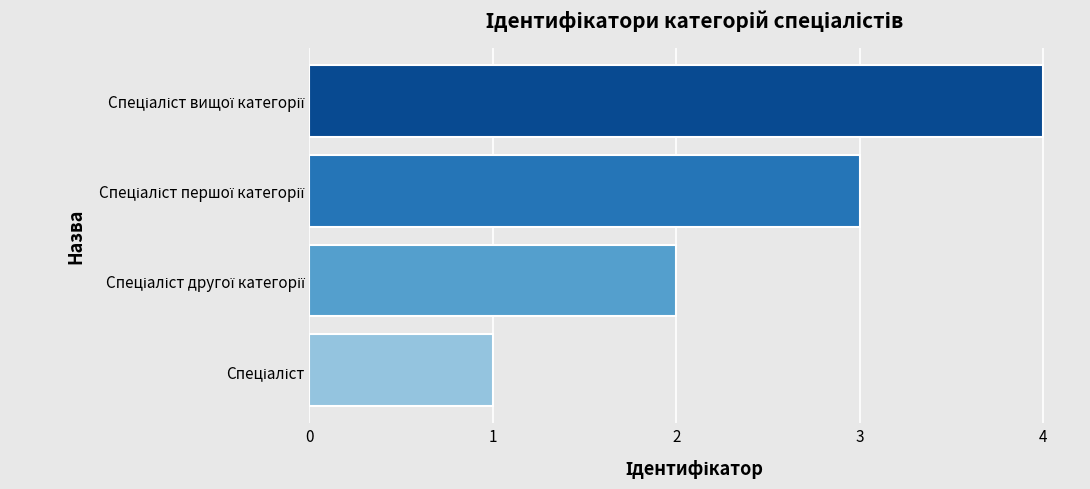

What is the difference between the maximum and minimum values?

3